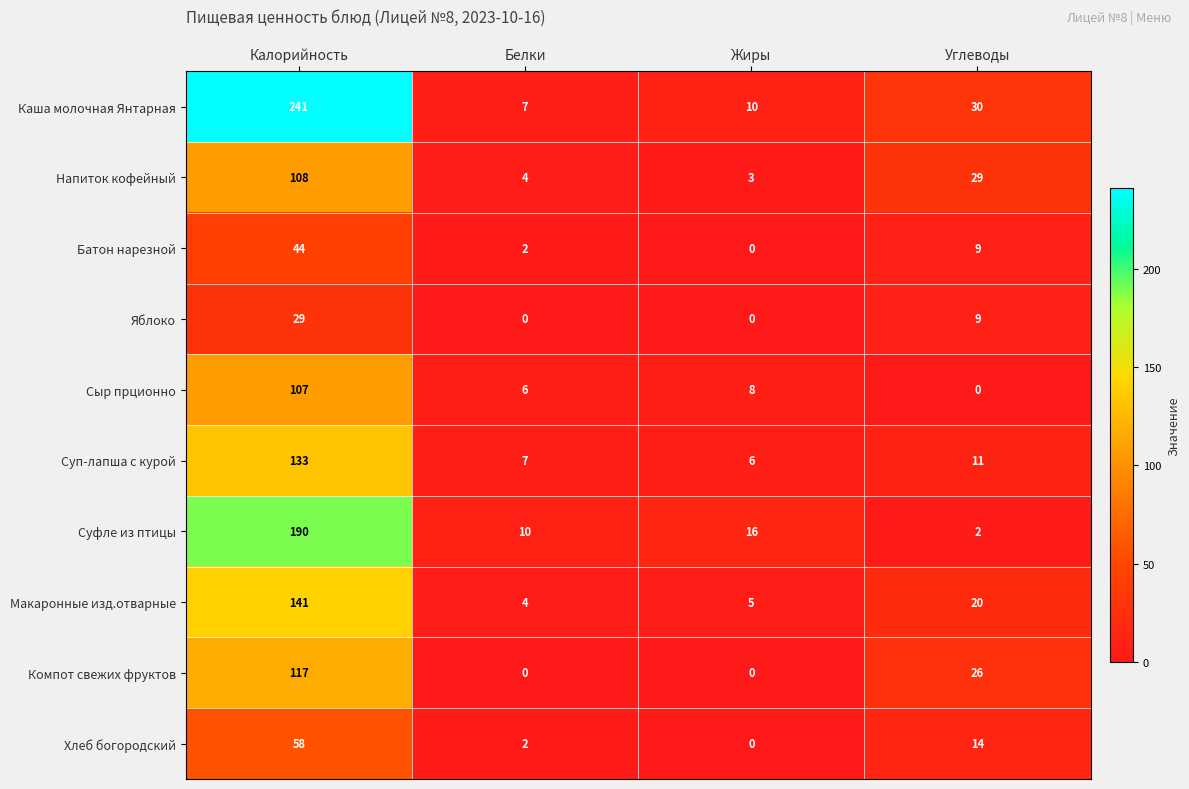

List the labels in order of Хлеб богородский value, largest first.

Калорийность, Углеводы, Белки, Жиры